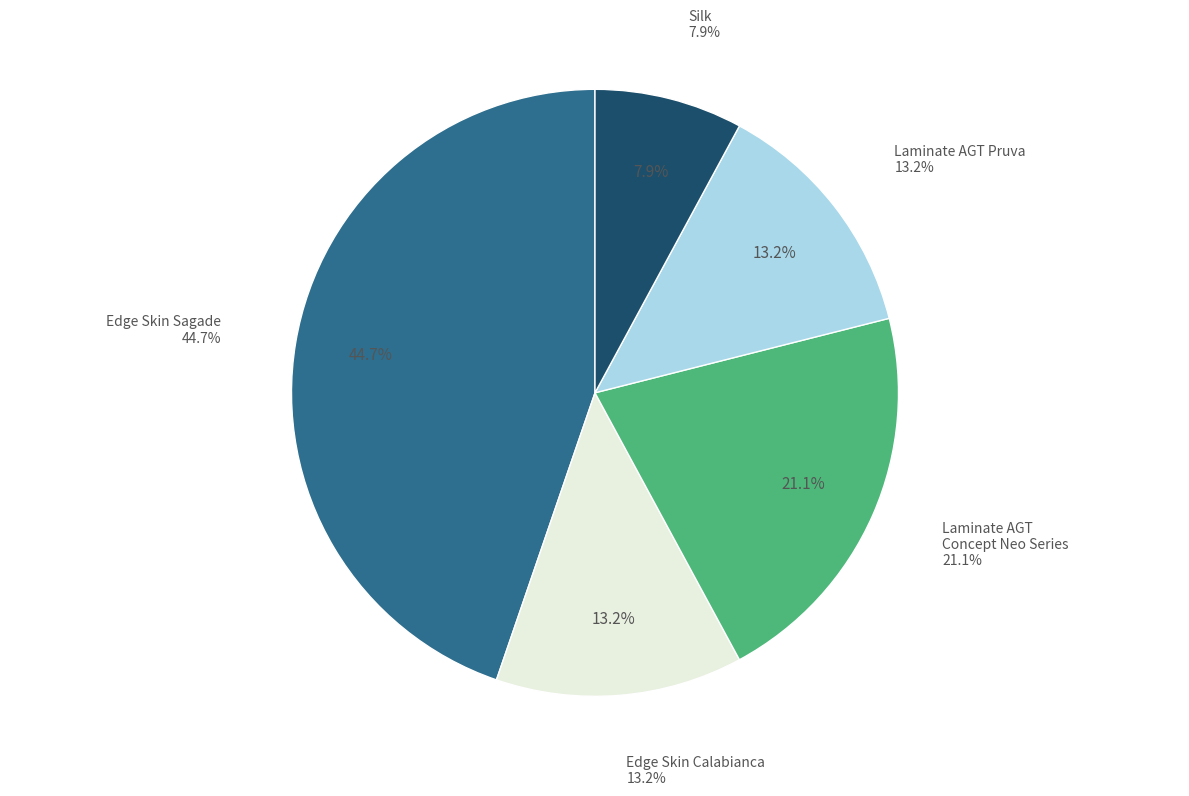

Does Laminate AGT Pruva represent more than half of the total?

No